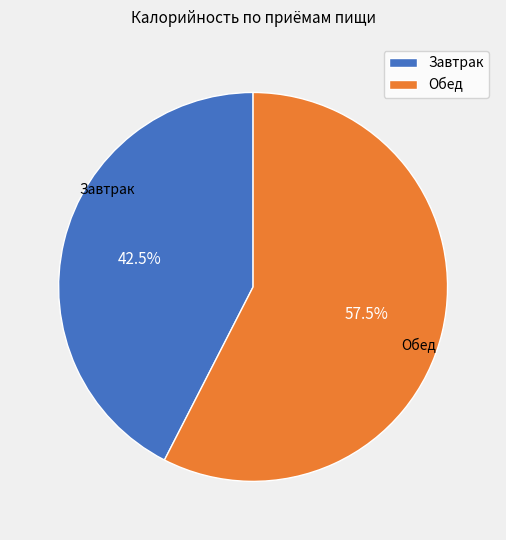

To the nearest percent, what is the difference between the Завтрак and Обед slice percentages?

15%